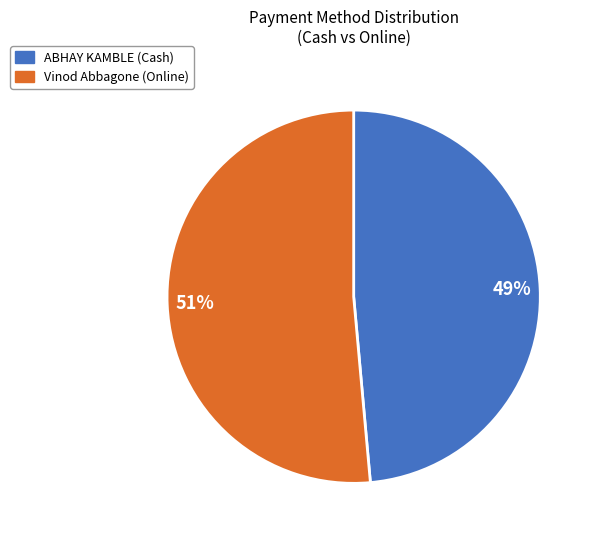

What is the largest slice in the pie chart?

Vinod Abbagone (Online)